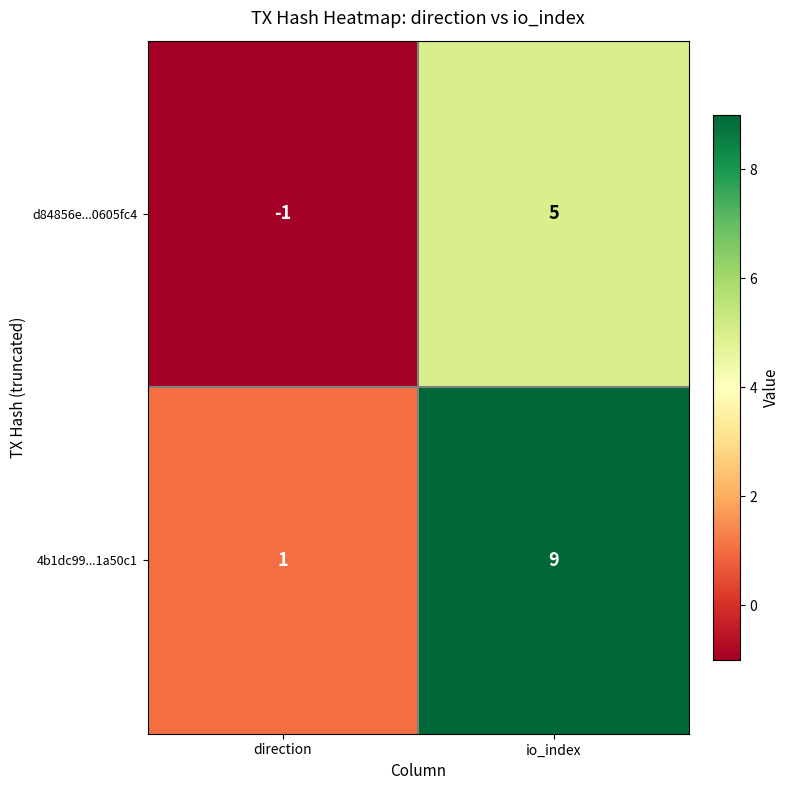

At which label is 4b1dc99...1a50c1 closest to 5?

direction